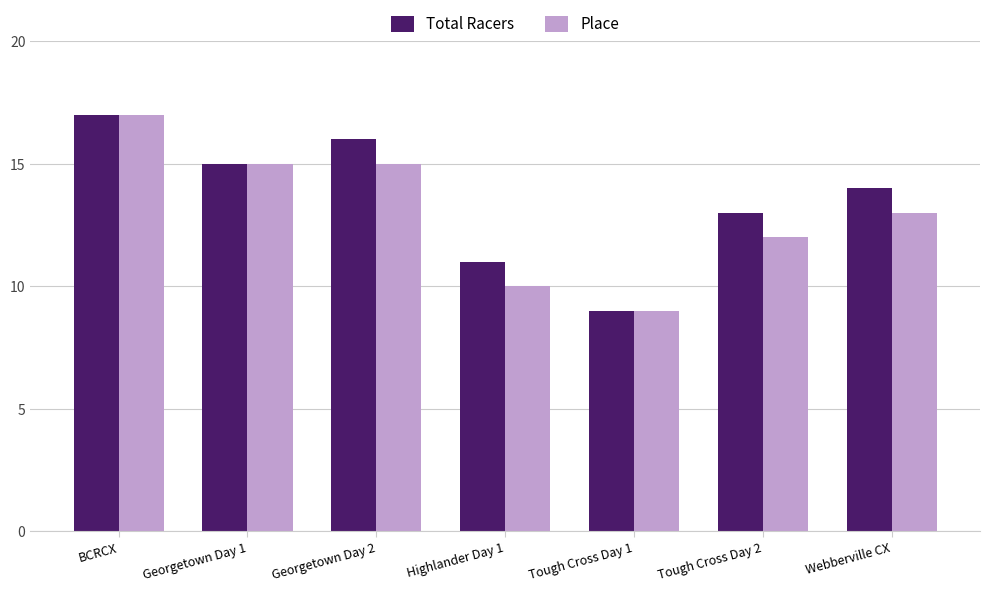

What is the minimum value for Total Racers?

9